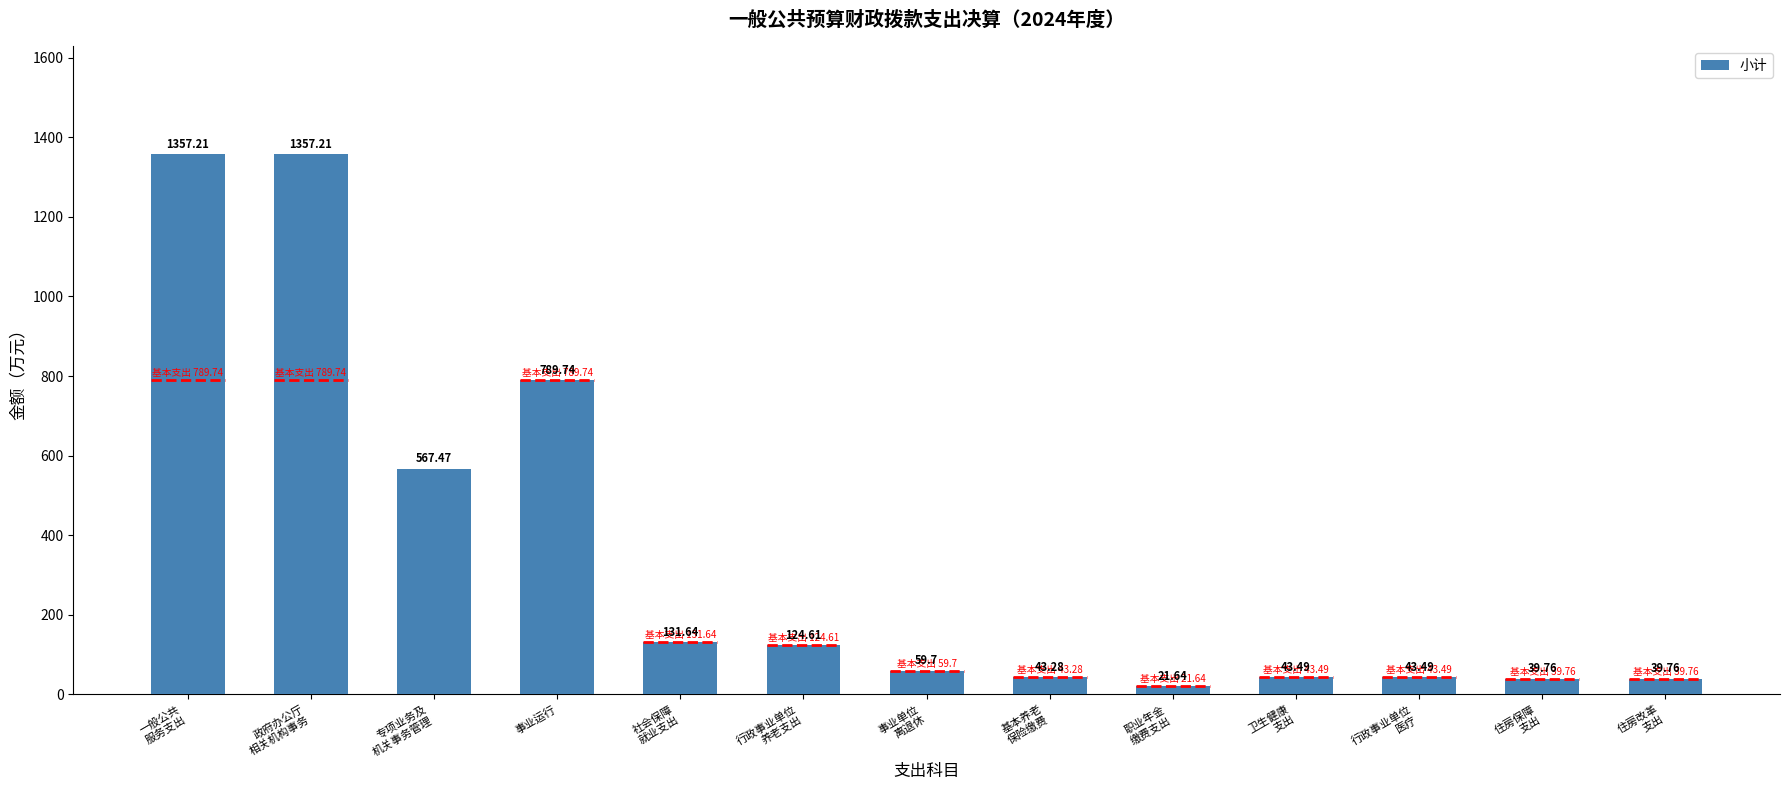

Which has a higher value, 事业运行 or 基本养老
保险缴费?

事业运行